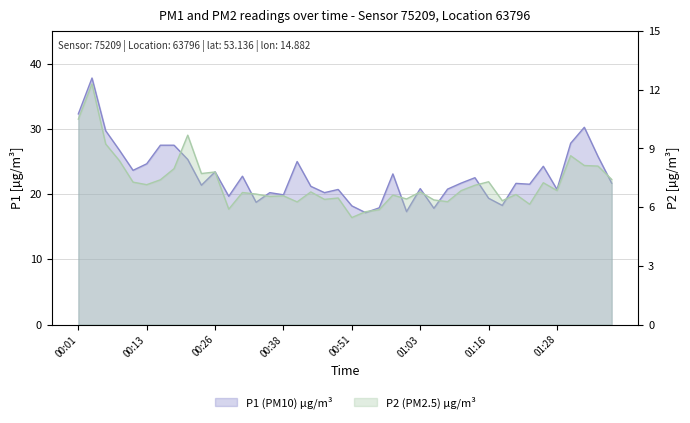

What is the sum of all P2 (PM2.5) µg/m³ values?

290.1